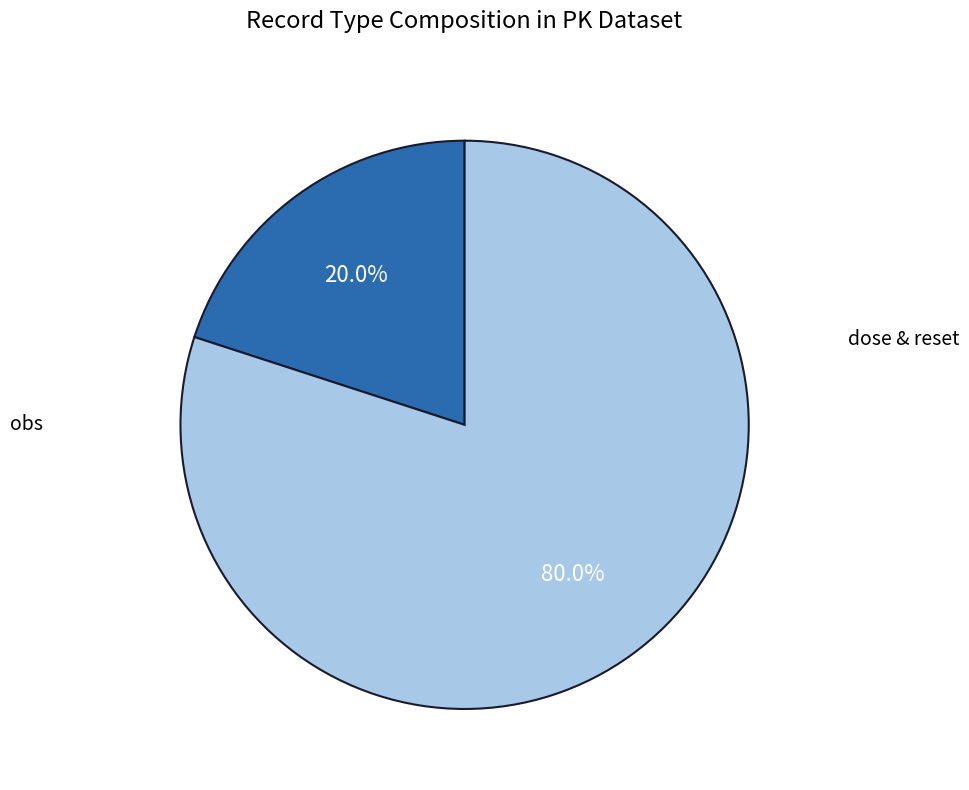

Is there a majority slice in this chart?

Yes